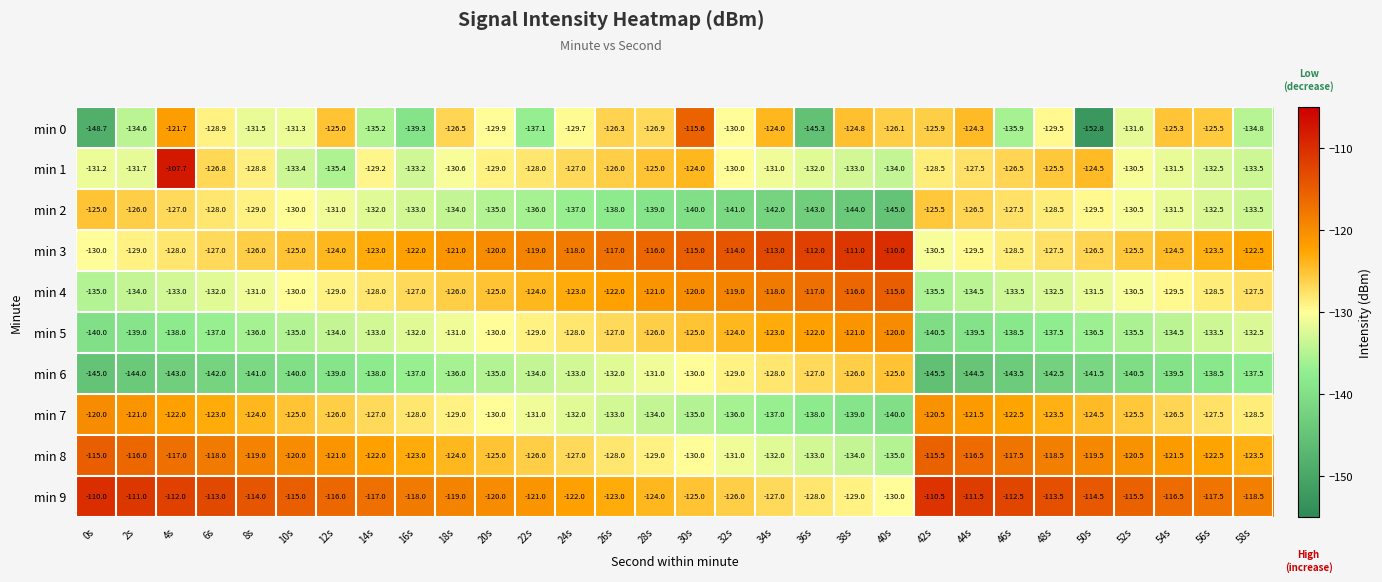

How many distinct data groups are displayed?

10